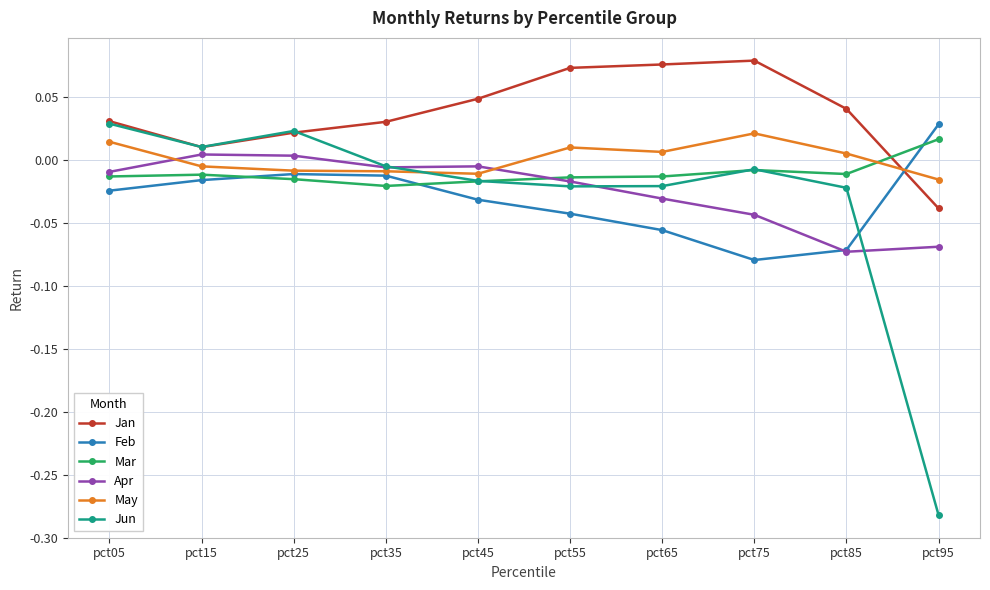

Which series ends up on top after the final intersection of Jun and Feb?

Feb